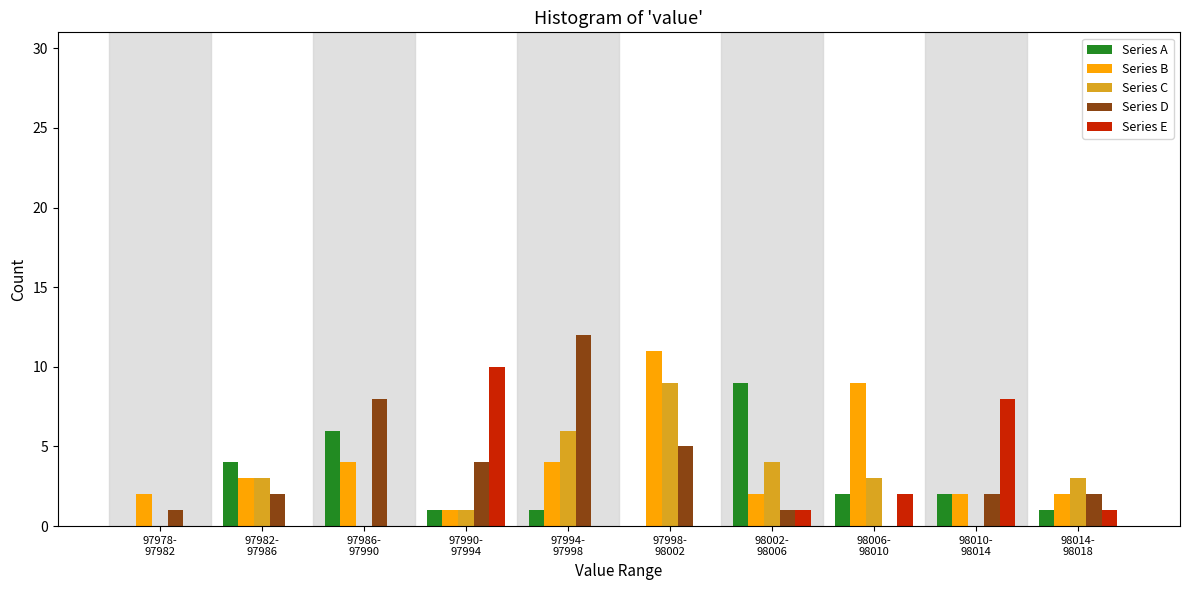

What is the maximum value for Series B?

11